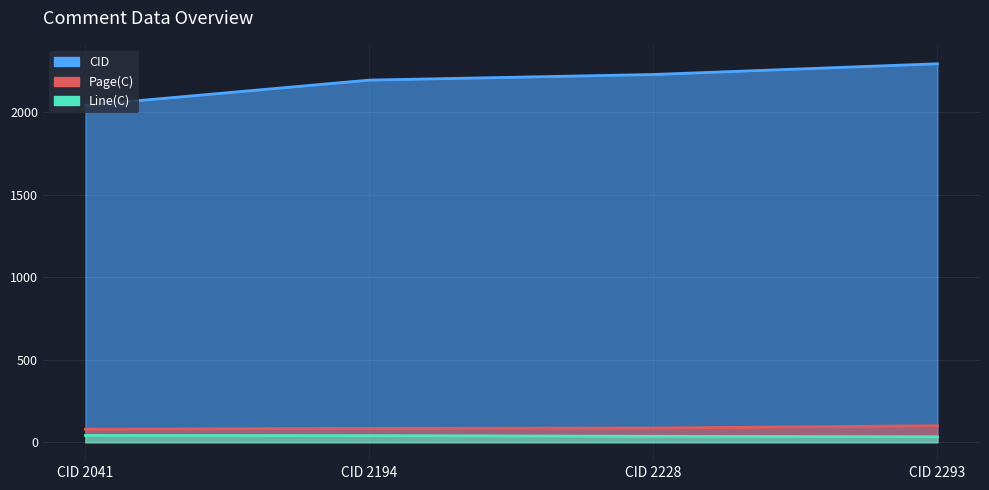

True or false: CID and Page(C) intersect in this chart.

False